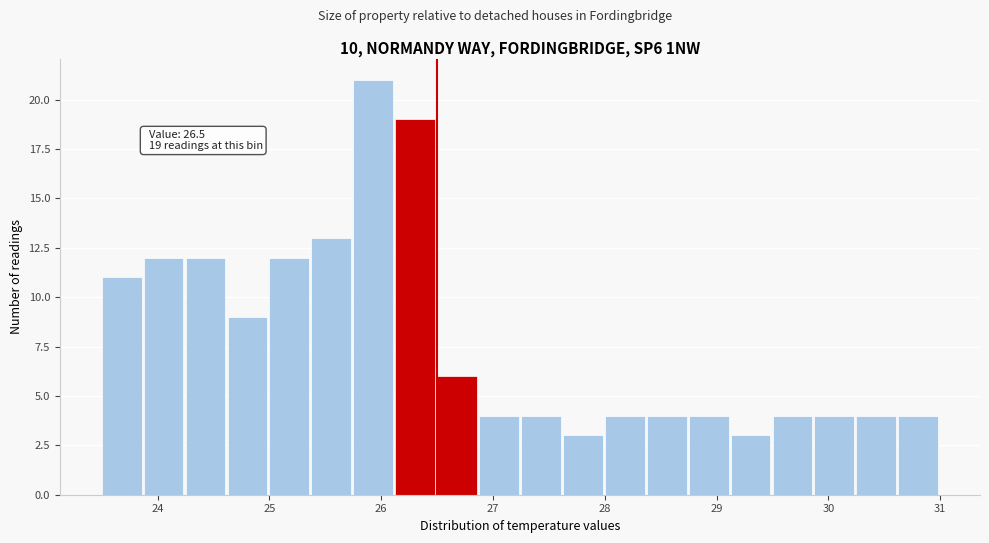

Around what value on the x-axis is the tallest bar? Give the approximate position of its centre, as read against the axis.

25.9